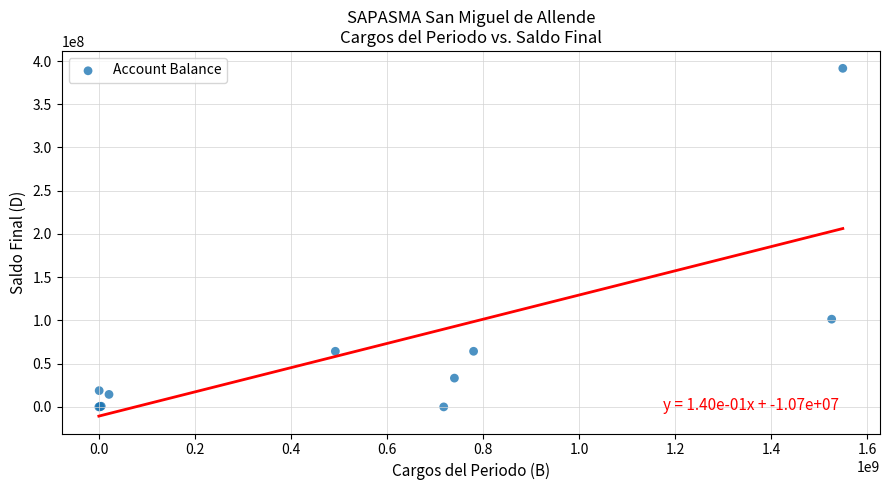

What Y value in the scatter plot is closest to 195771411?

101451199.5